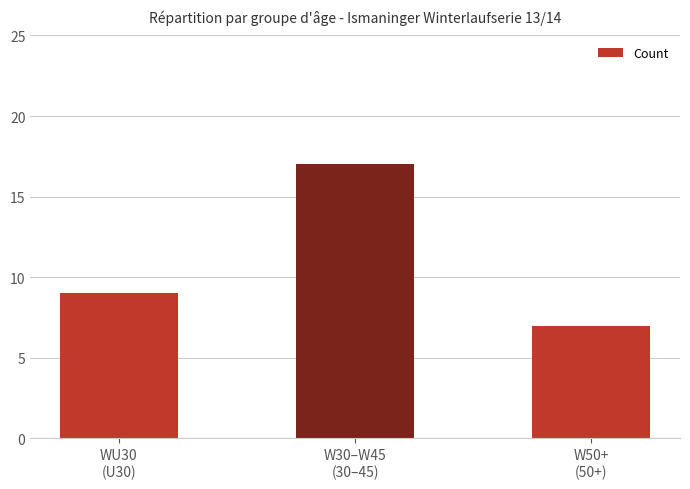

Where is the data nearest to the value 12?

WU30
(U30)